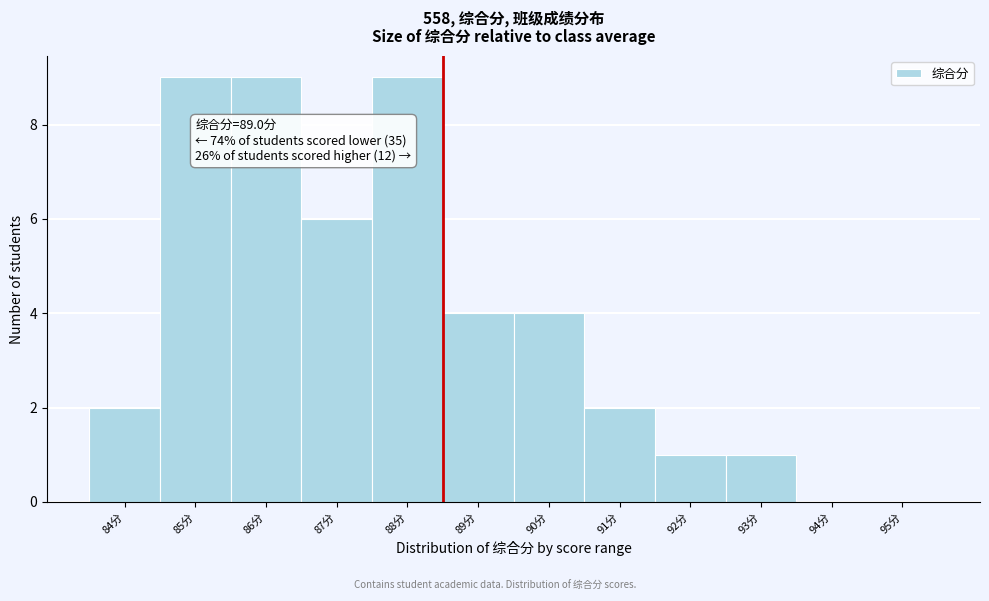

Reading left to right, what are all the values shown in this chart?

84分=2	85分=9	86分=9	87分=6	88分=9	89分=4	90分=4	91分=2	92分=1	93分=1	94分=0	95分=0